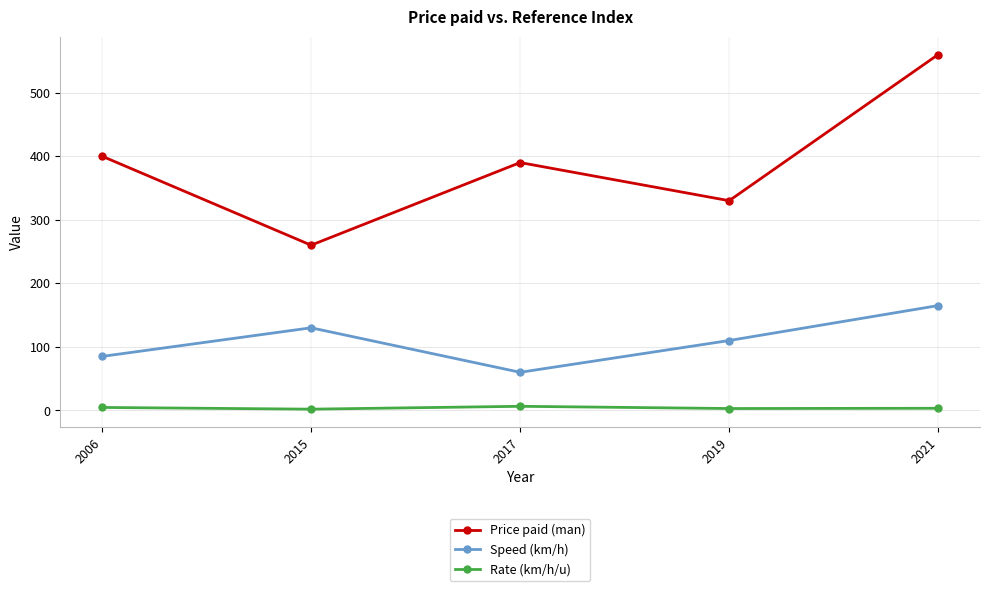

In Speed (km/h), how many points are higher than both neighbors (excluding endpoints)?

1